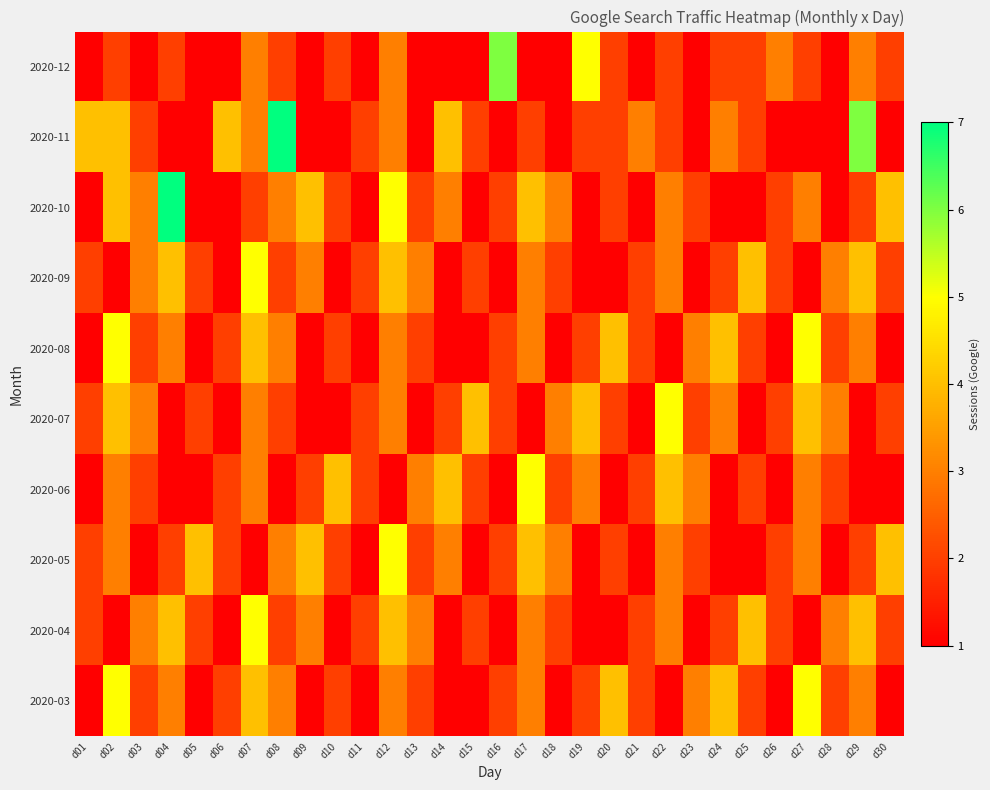

Between d11 and d22, which is larger?

d22